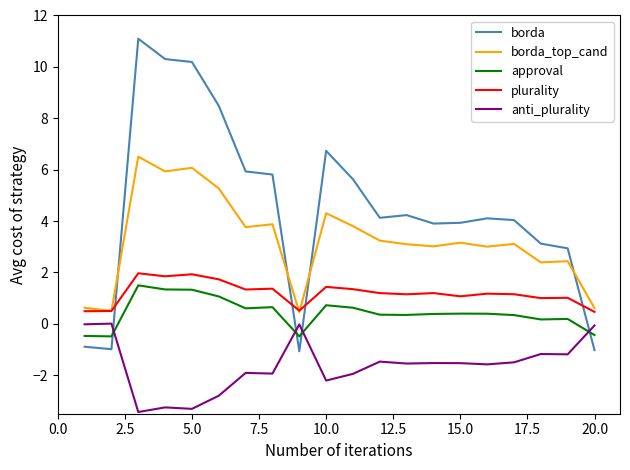

What is the difference between the second highest and second lowest values in the plurality series?

1.4